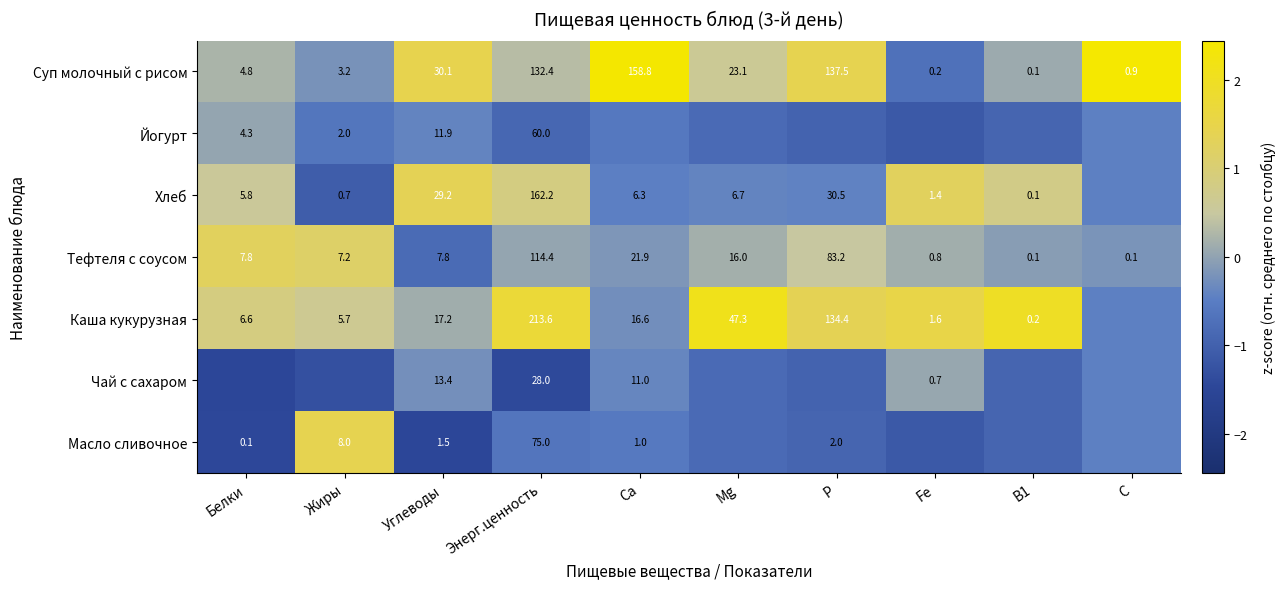

Is the value of Масло сливочное at Углеводы greater than the value of Хлеб at Жиры?

Yes